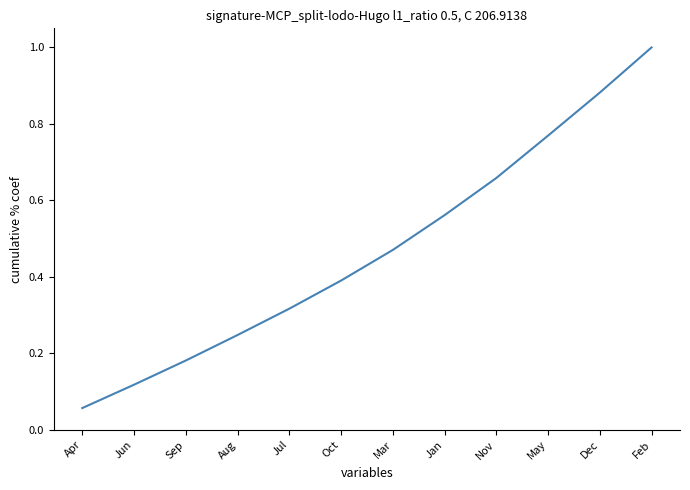

Rank the categories by value from lowest to highest.

Apr, Jun, Sep, Aug, Jul, Oct, Mar, Jan, Nov, May, Dec, Feb